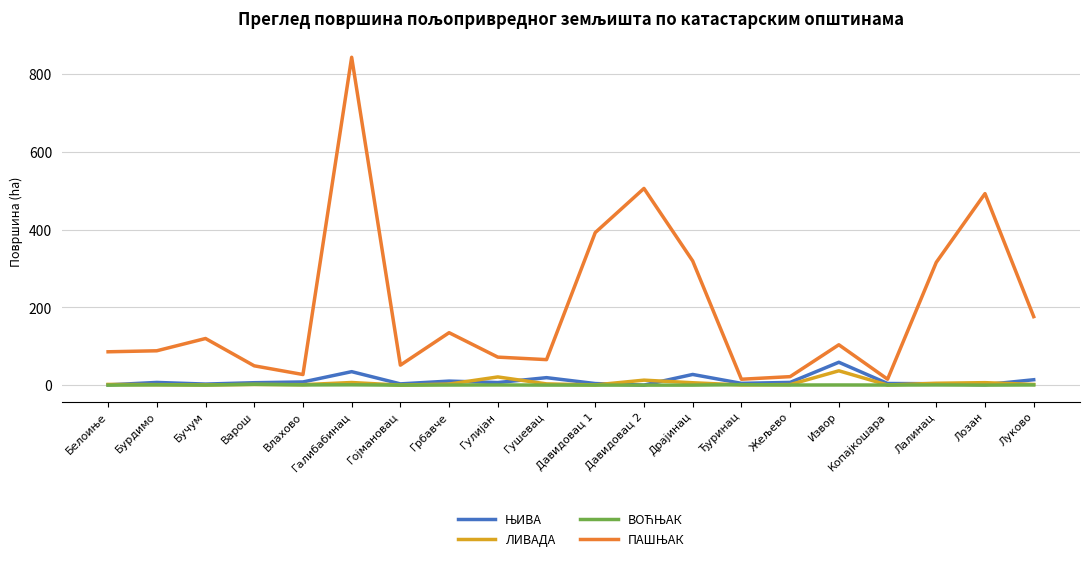

What is the maximum value for ЛИВАДА?

36.9